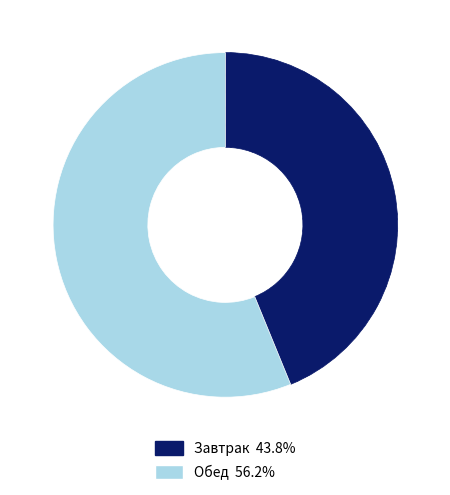

Does any single category account for the majority?

Yes